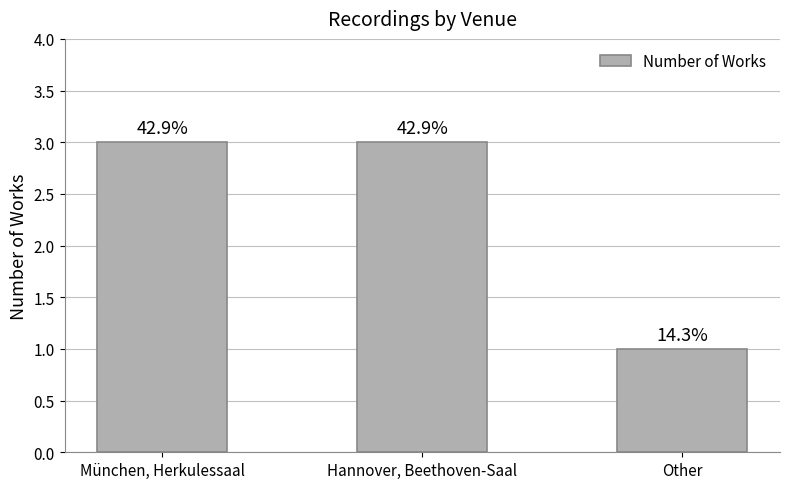

Rank the categories by value from highest to lowest.

München, Herkulessaal, Hannover, Beethoven-Saal, Other